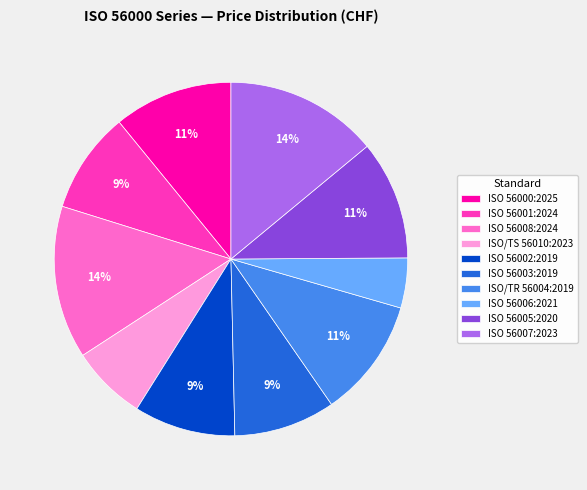

Is the sum of ISO 56001:2024 and ISO/TR 56004:2019 greater than half?

No